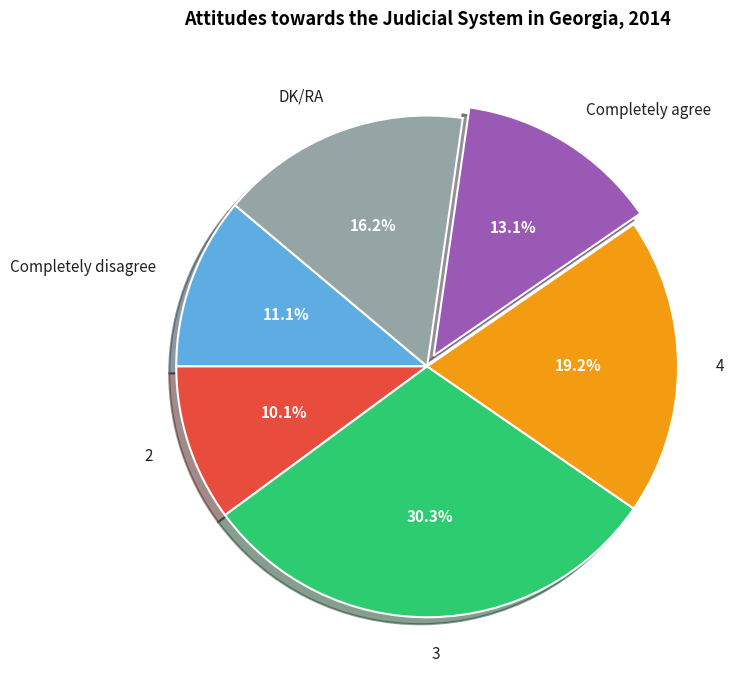

Combined, what portion of the pie is Completely agree and DK/RA?

29.3%